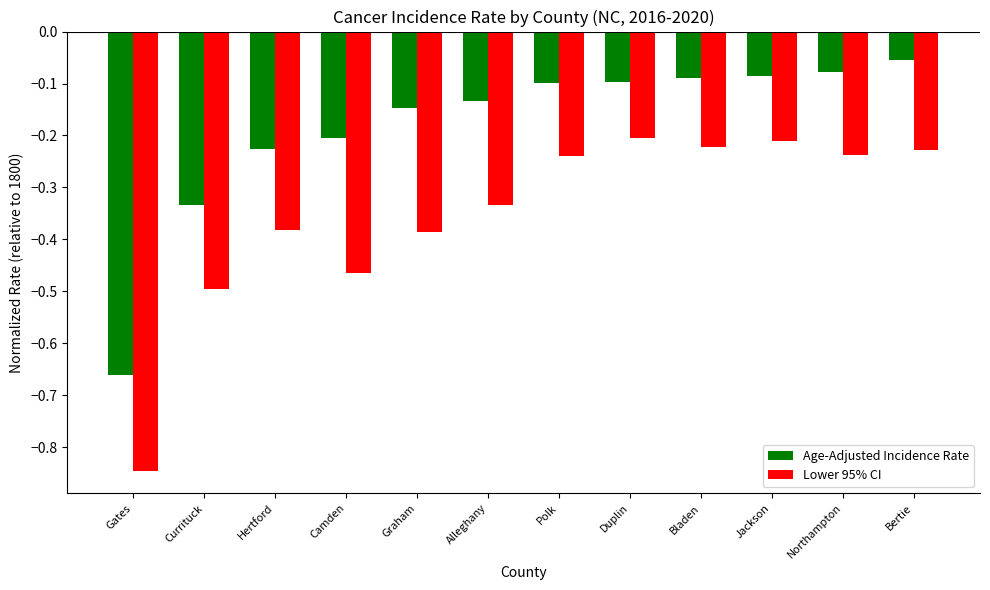

What is the sum of the Age-Adjusted Incidence Rate values at Hertford and Currituck?

-0.6